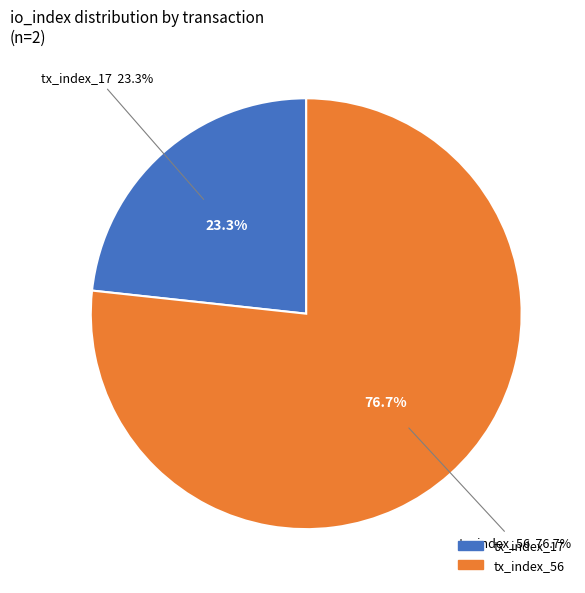

True or false: tx_index_17 accounts for 23% of the total.

True